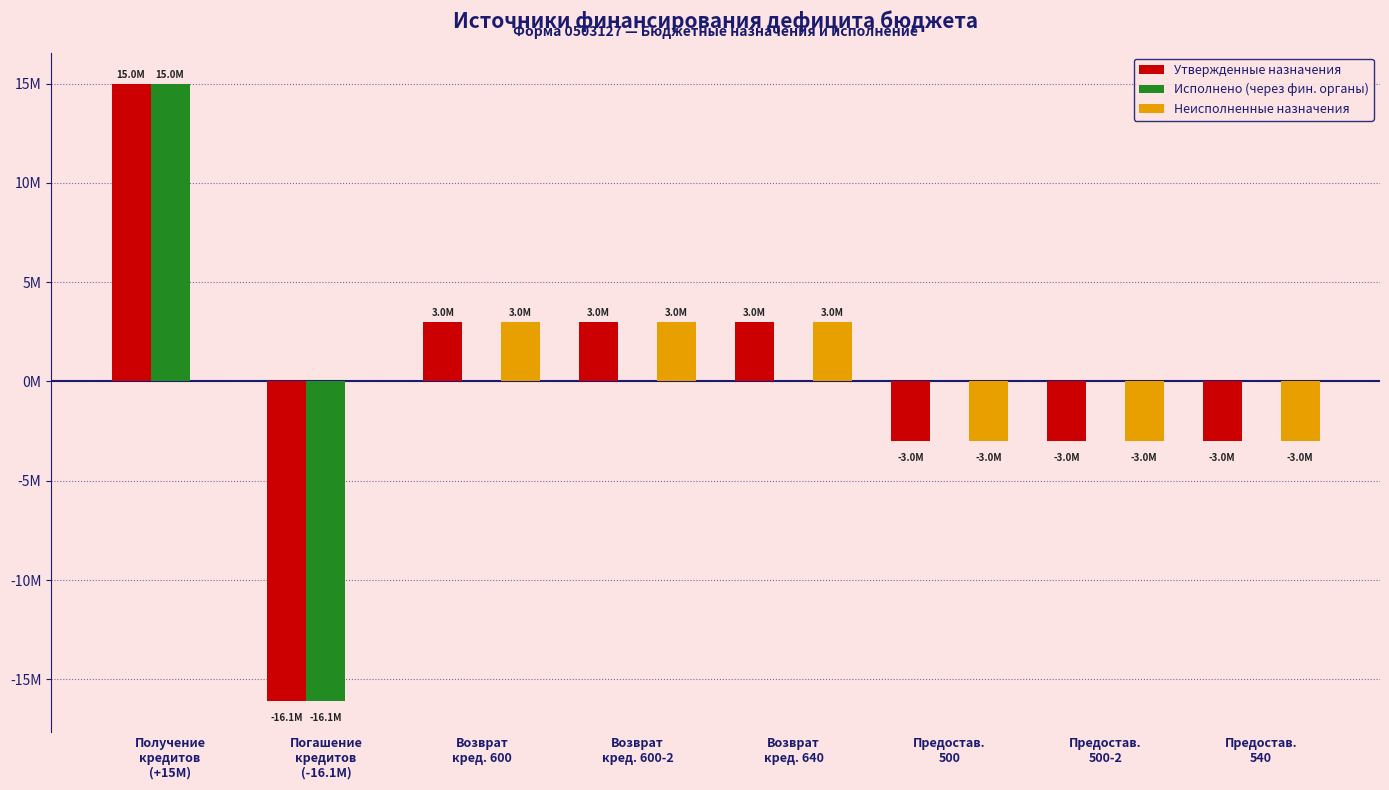

At which label does Исполнено (через фин. органы) first exceed 0?

Получение
кредитов
(+15M)